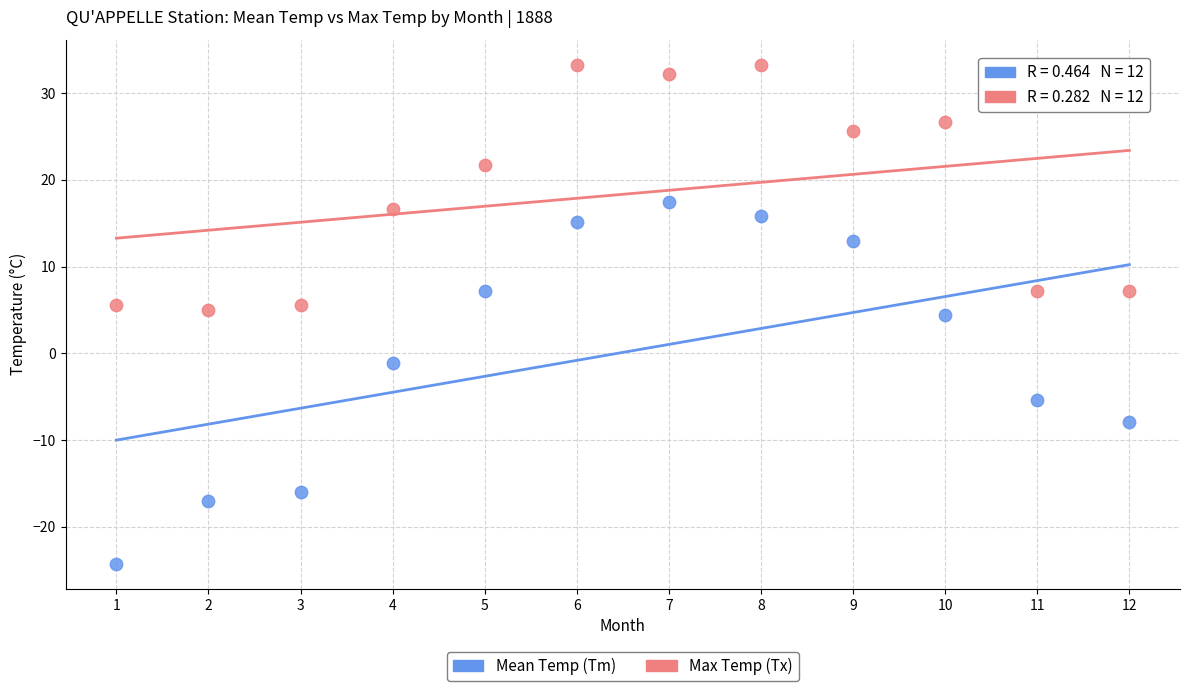

Which series reaches the minimum Y coordinate?

Mean Temp (Tm)